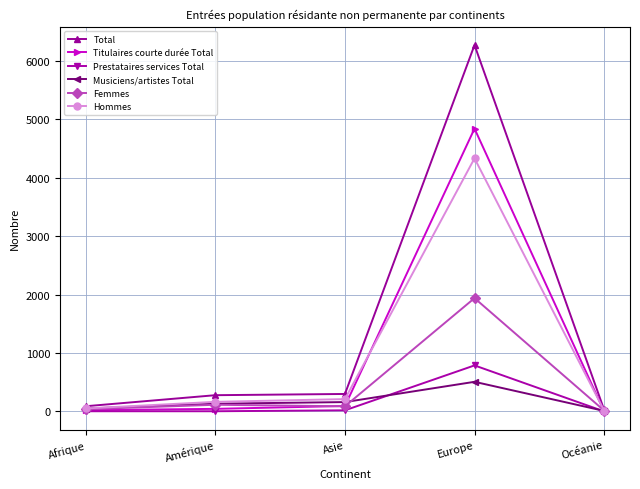

The value of Hommes at Europe is 4334. True or false?

True